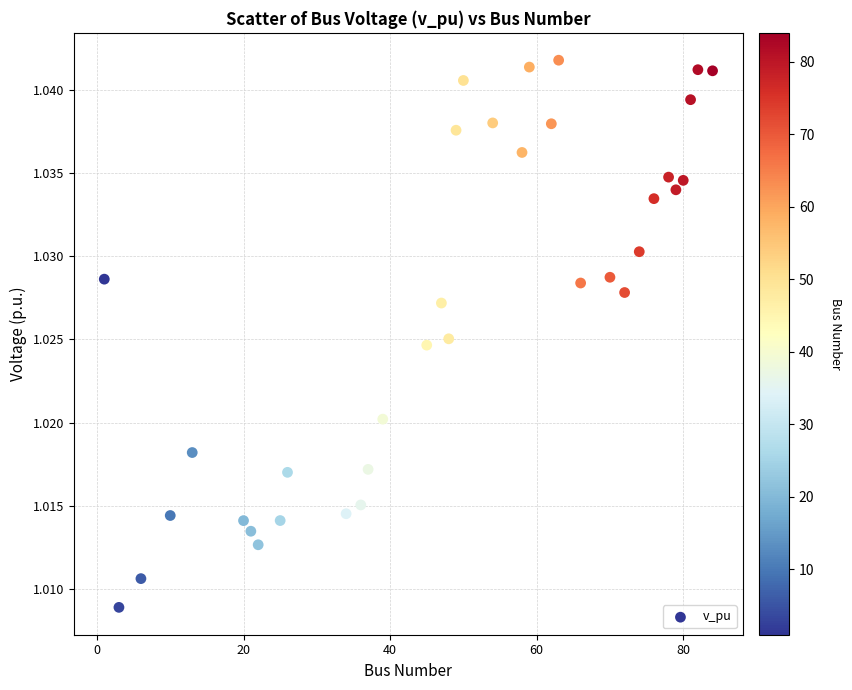

What is the range of X values (max minus min)?

83.0